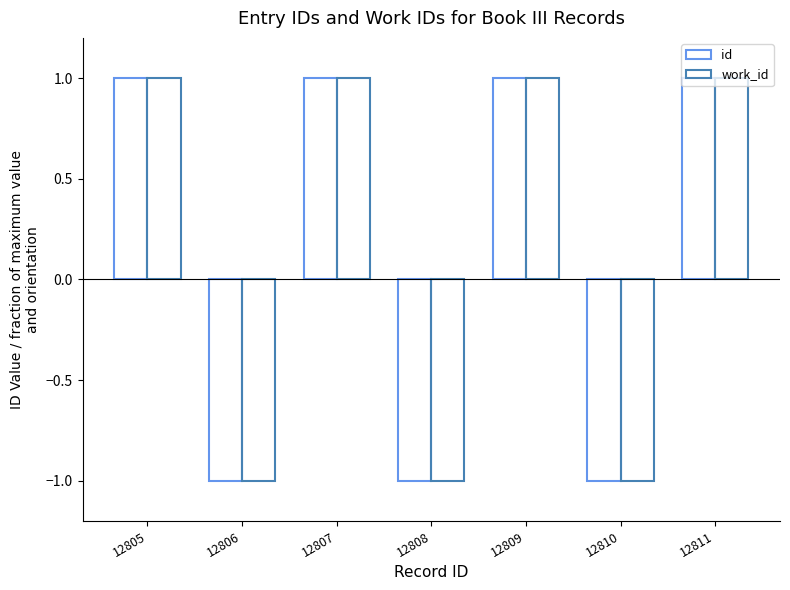

Which series has the widest spread of values?

work_id